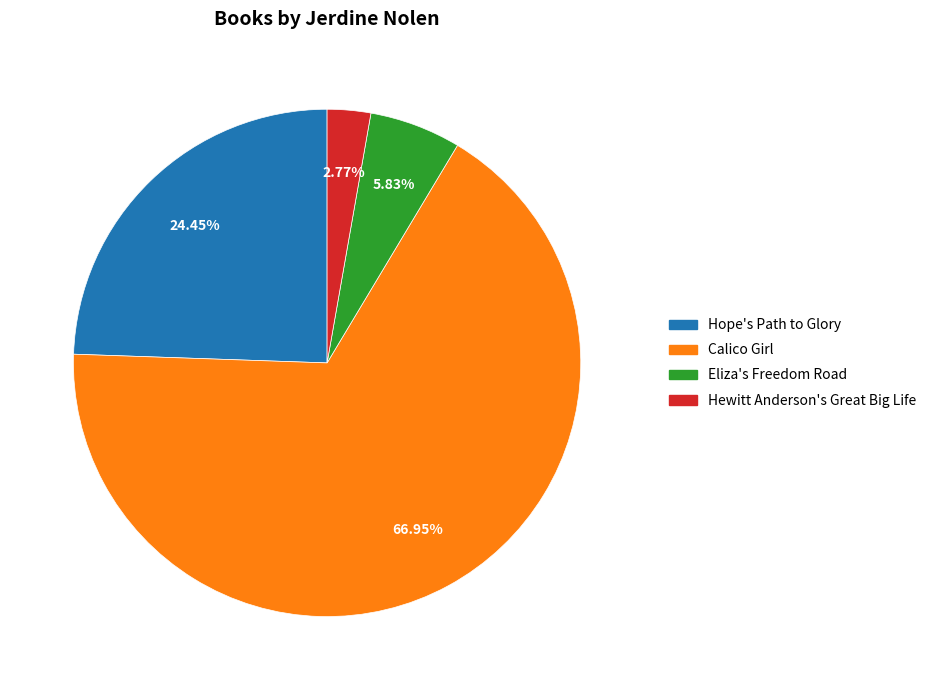

True or false: Hope's Path to Glory accounts for 17% of the total.

False